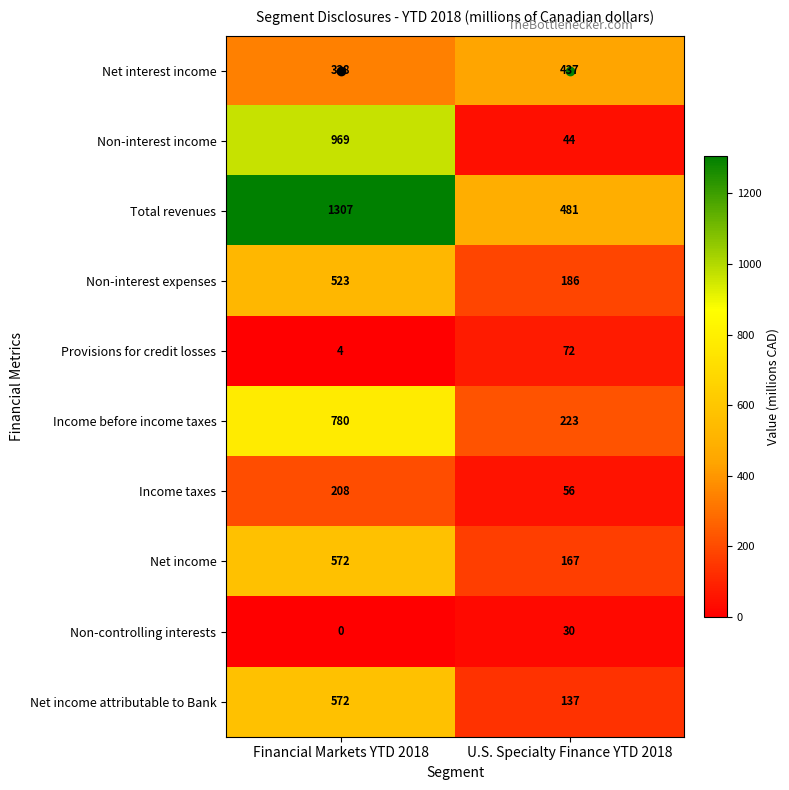

The value of Non-interest income at U.S. Specialty Finance YTD 2018 is 78. True or false?

False